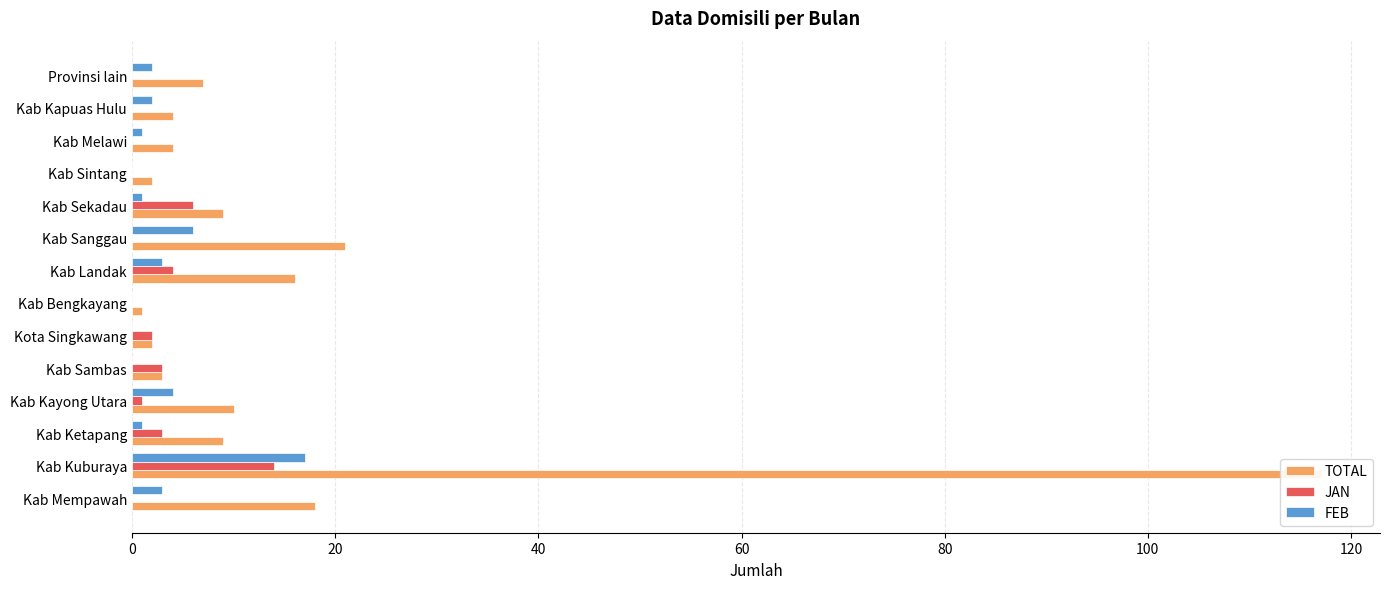

How many values in the JAN series exceed 1?

6